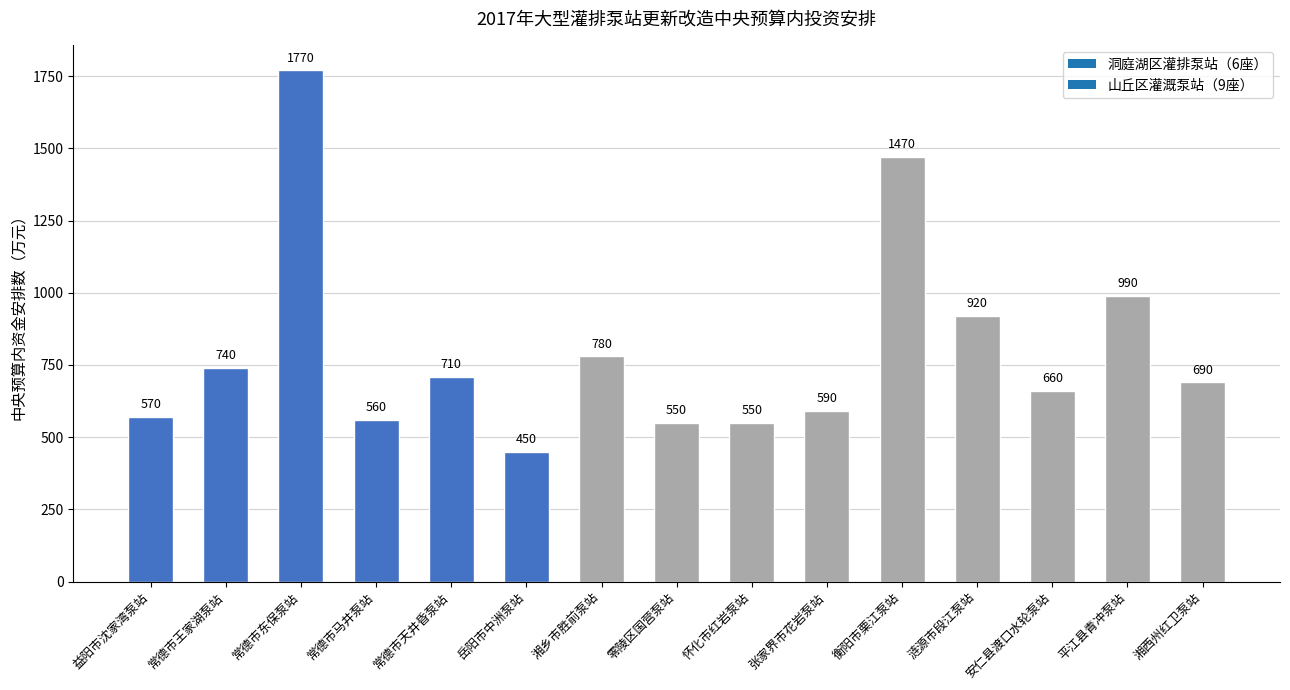

True or false: the data shows 690 at 湘西州红卫泵站.

True